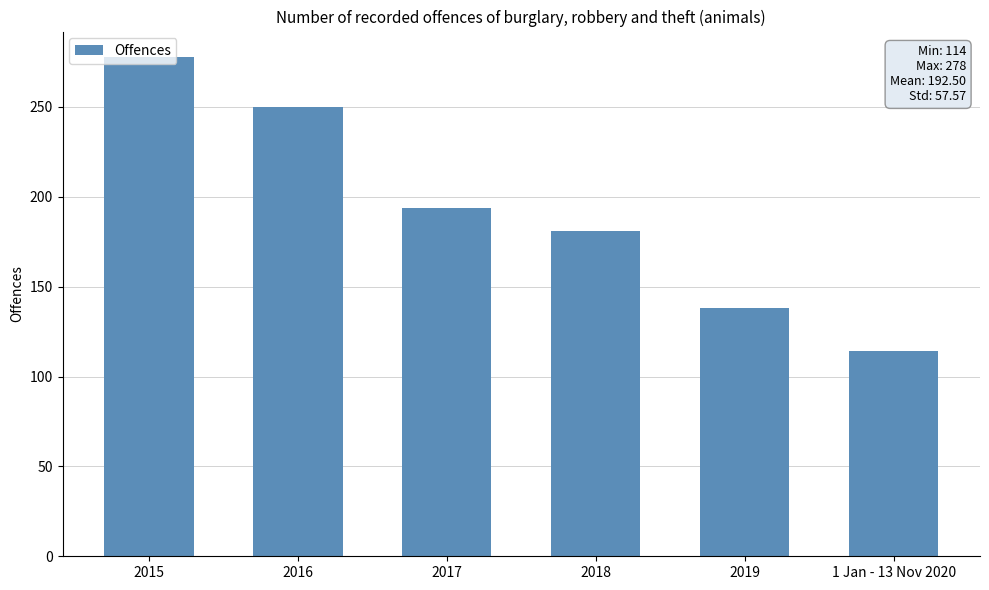

The value at 2015 is 400. True or false?

False